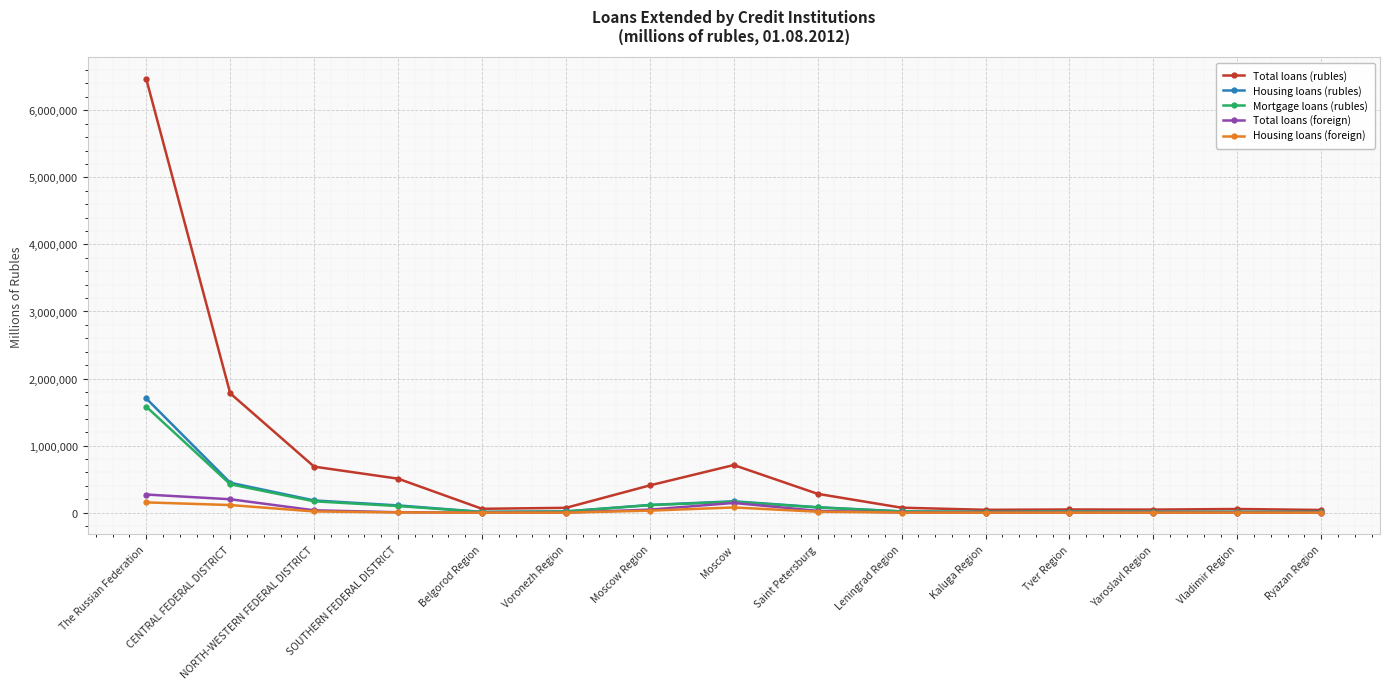

The Mortgage loans (rubles) series shows 9474 at Belgorod Region. True or false?

True